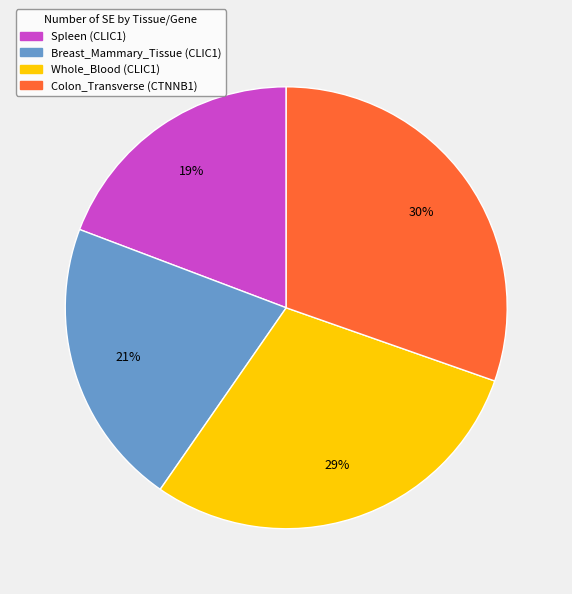

Approximately how many times larger is the value at Whole_Blood (CLIC1) compared to Colon_Transverse (CTNNB1)?

1.0